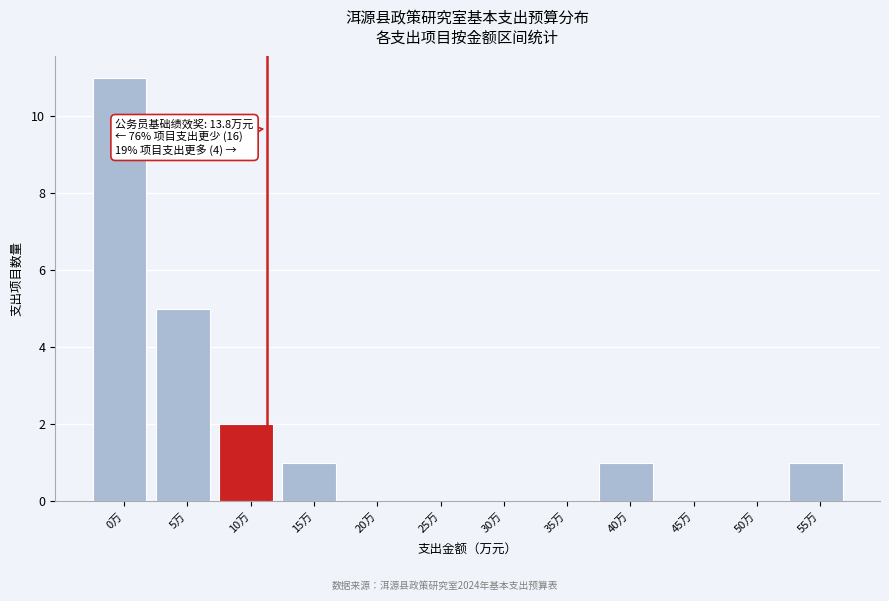

Reading left to right, extract all data points from this chart.

0万=11	5万=5	10万=2	15万=1	20万=0	25万=0	30万=0	35万=0	40万=1	45万=0	50万=0	55万=1